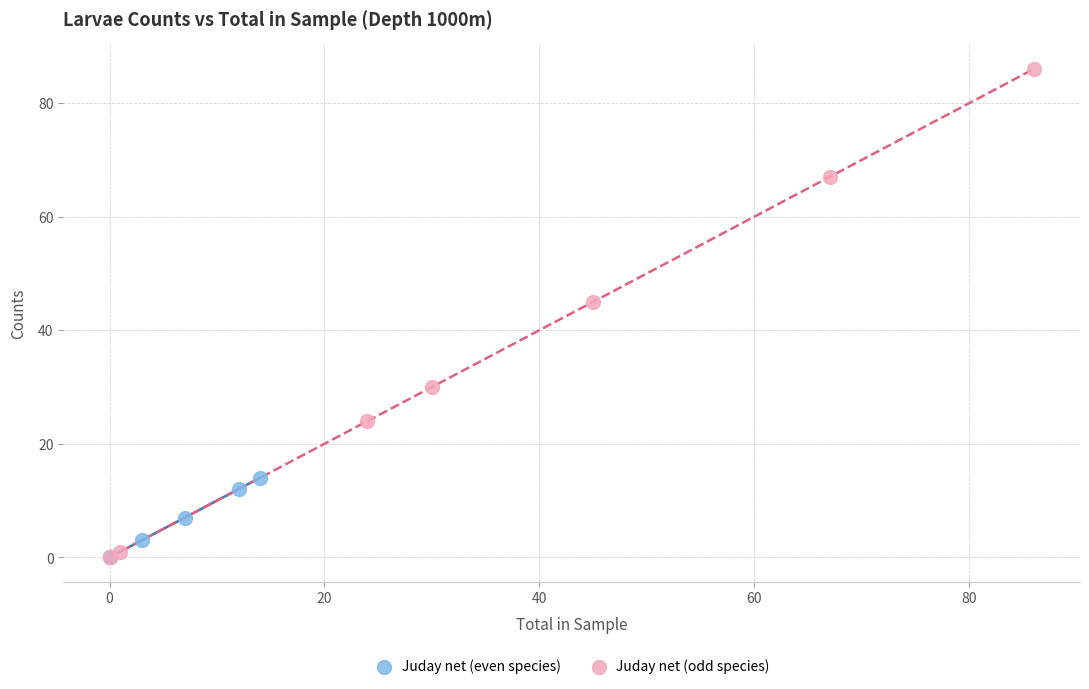

Which series contains the highest Y value?

Juday net (odd species)